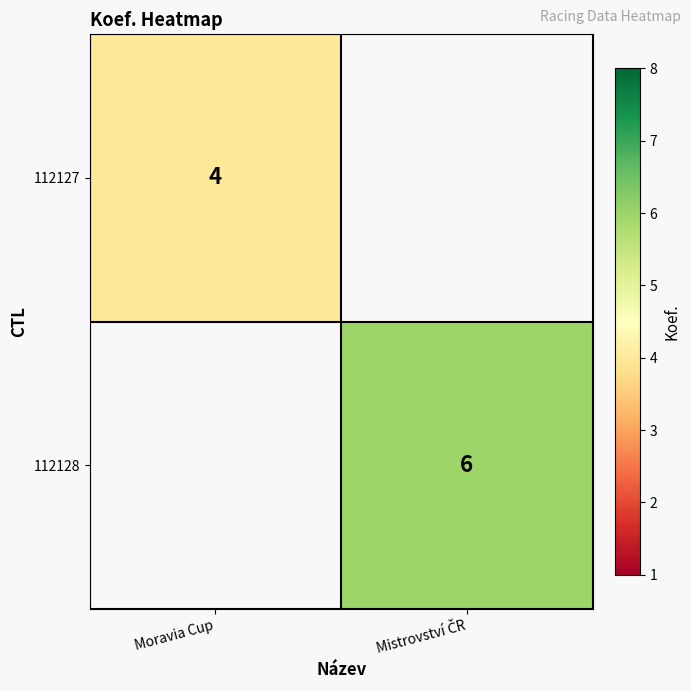

Is it true that 112127 equals 6 at Moravia Cup?

False